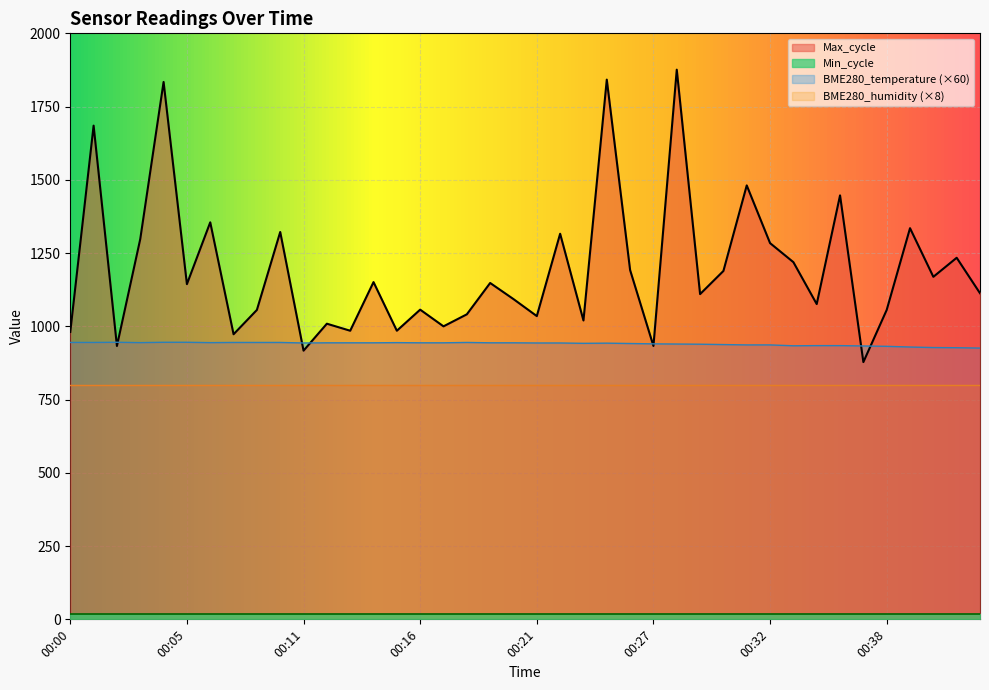

Where do Max_cycle and BME280_temperature first cross each other?

00:01 and 00:02